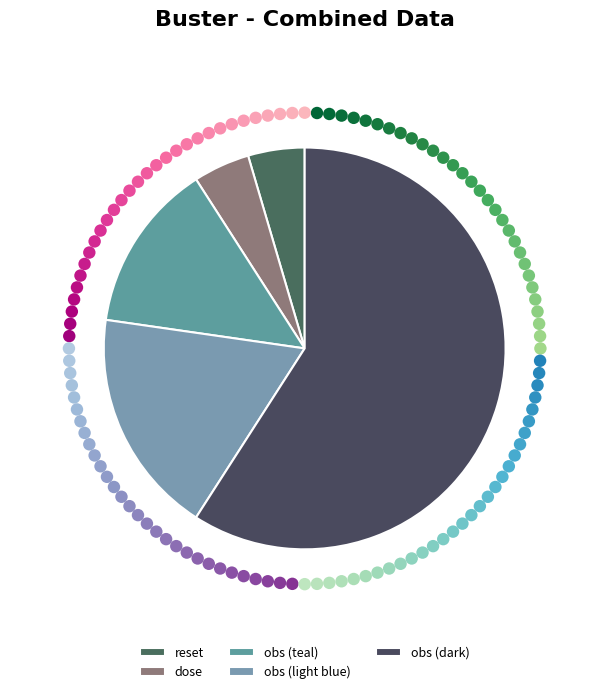

What percentage is the reset slice, to the nearest percent?

5%